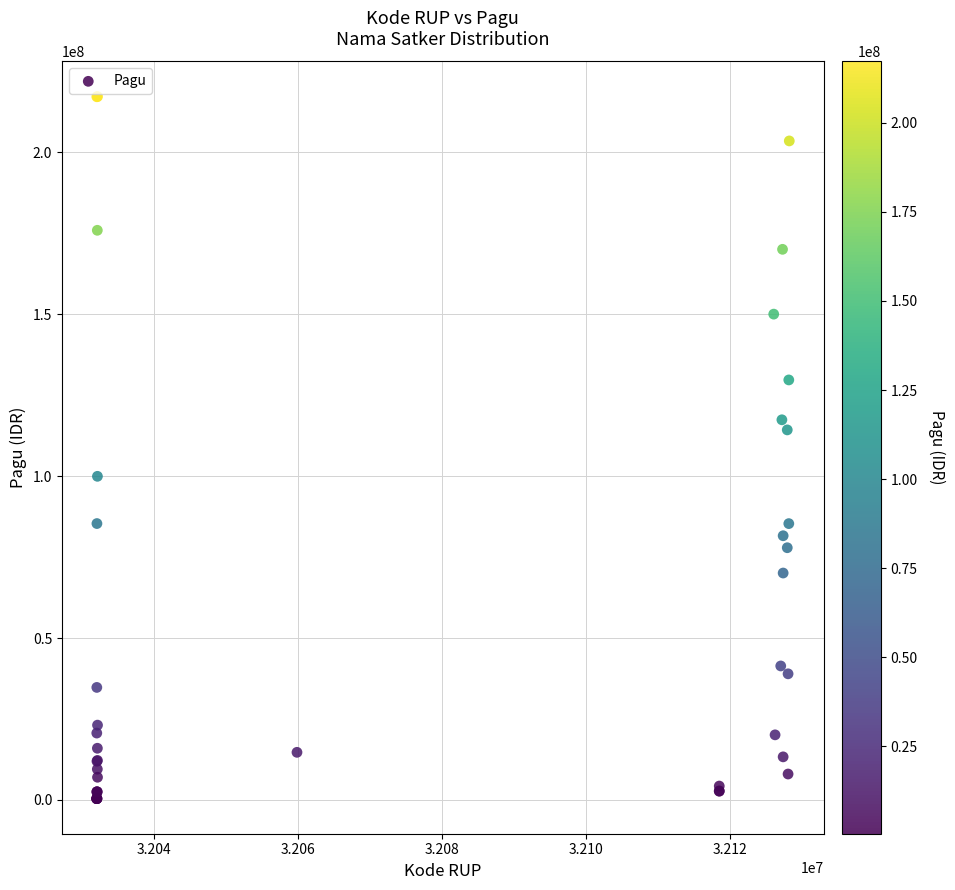

What Y value in the scatter plot is closest to 108830000?

114296000